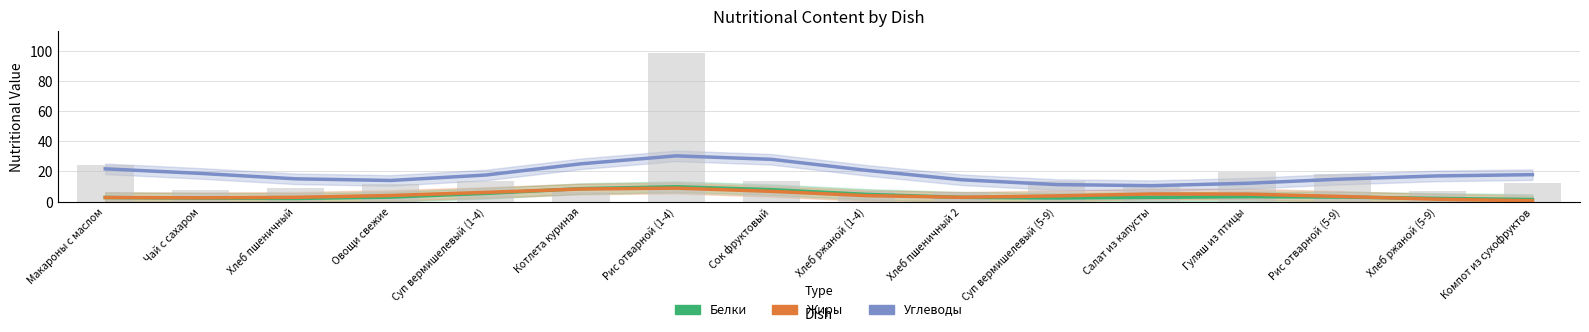

What is the sum of the Белки values at Чай с сахаром and Суп вермишелевый (1-4)?

7.8